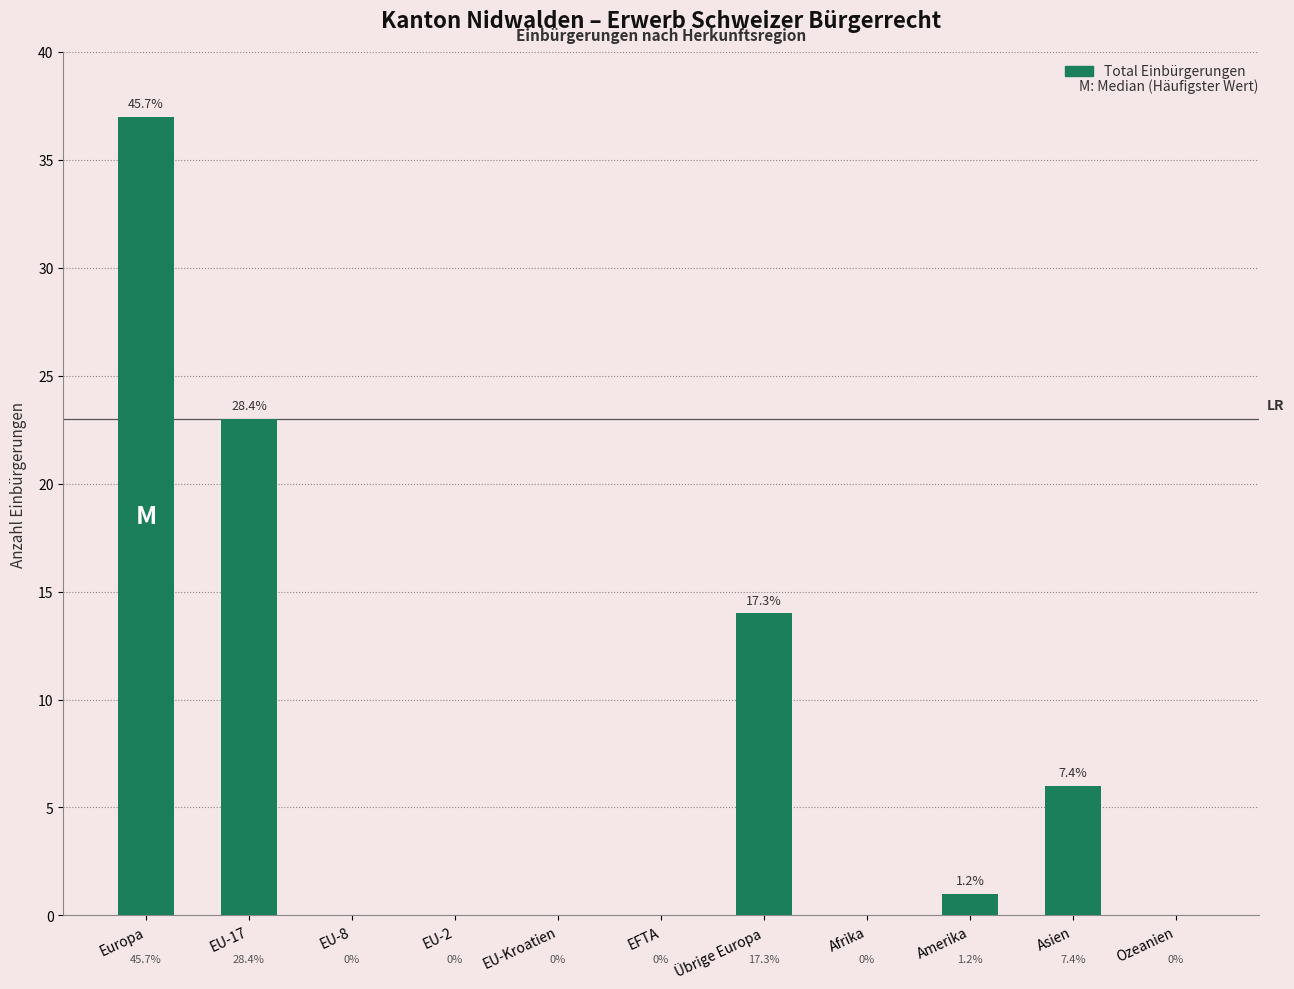

Rank the categories by value from lowest to highest.

EU-8, EU-2, EU-Kroatien, EFTA, Afrika, Ozeanien, Amerika, Asien, Übrige Europa, EU-17, Europa